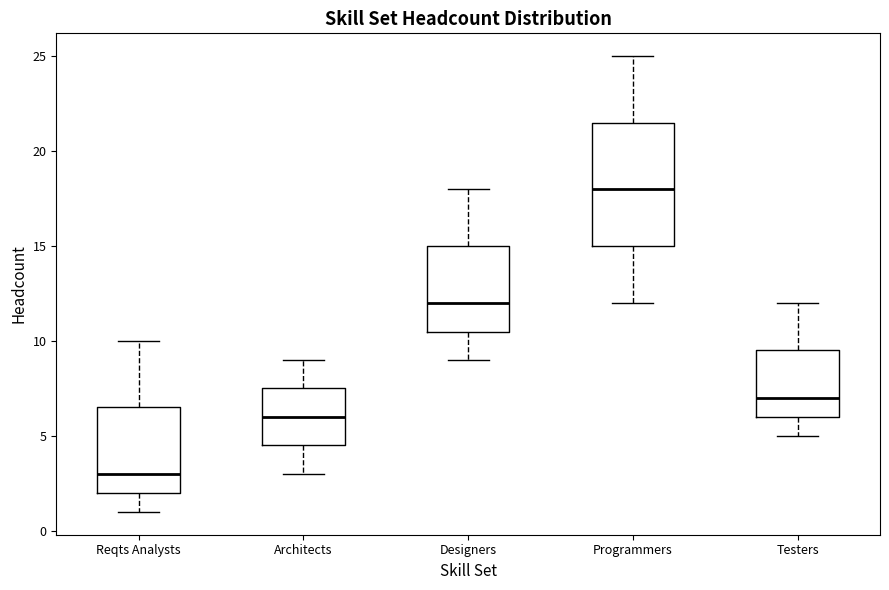

Where does the lower whisker of the box for Reqts Analysts end on the y-axis? The values are not printed on the chart, so give them approximately, as read against the axis.

1.0